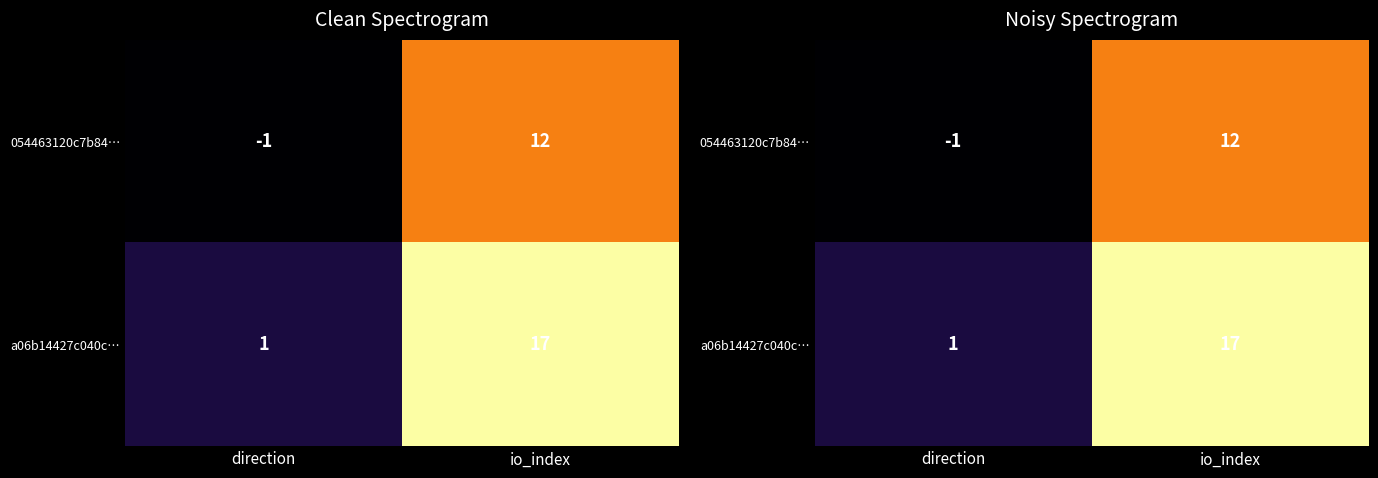

What is the sum of all a06b14427c040c… values?

18